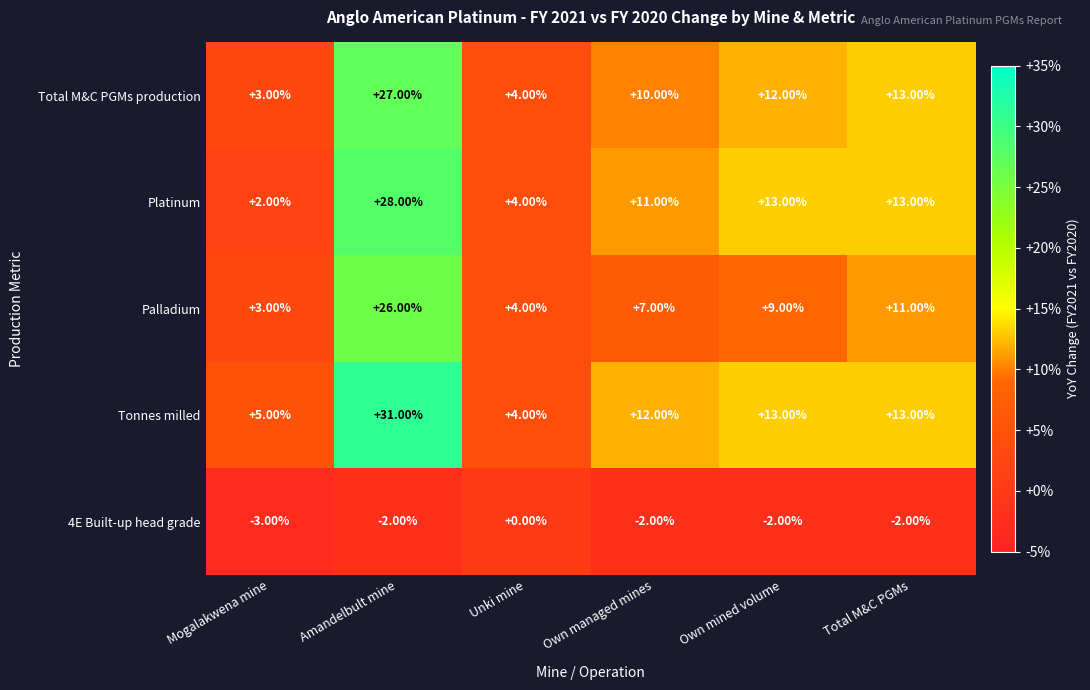

At which label is Palladium closest to 14?

Total M&C PGMs